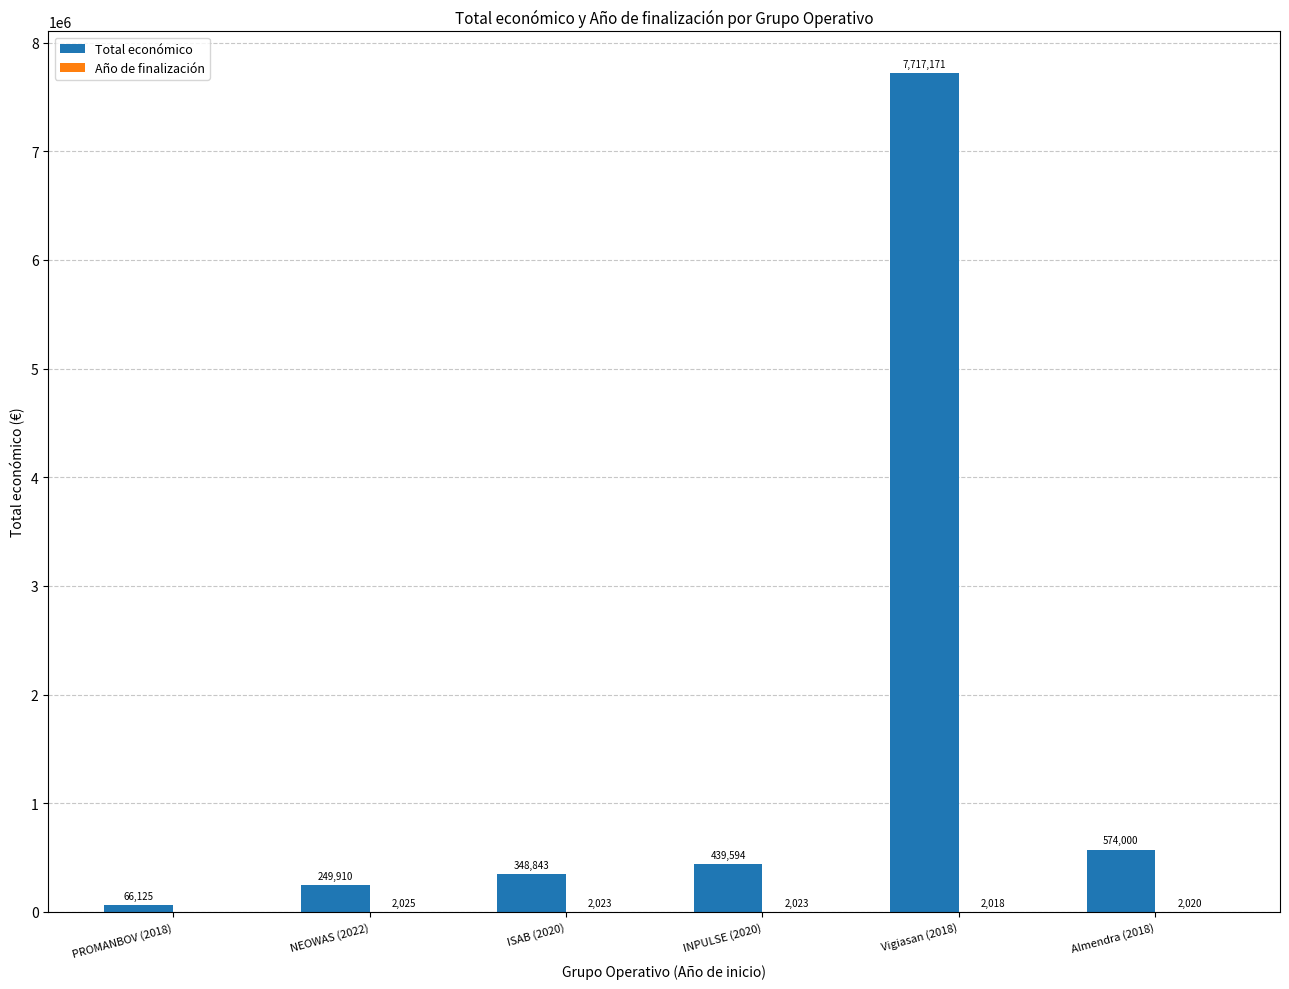

Read the Total económico value at INPULSE (2020), to the nearest 100.

439600